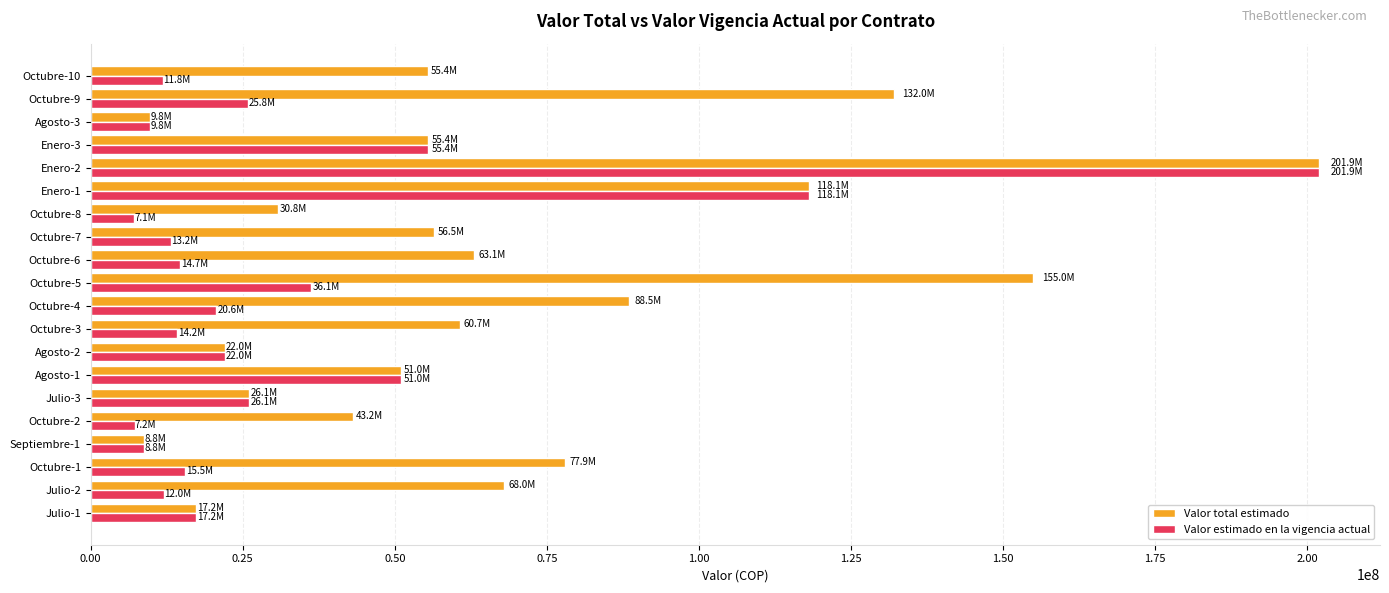

Is the value of Valor estimado en la vigencia actual at Septiembre-1 greater than the value of Valor total estimado at Agosto-1?

No